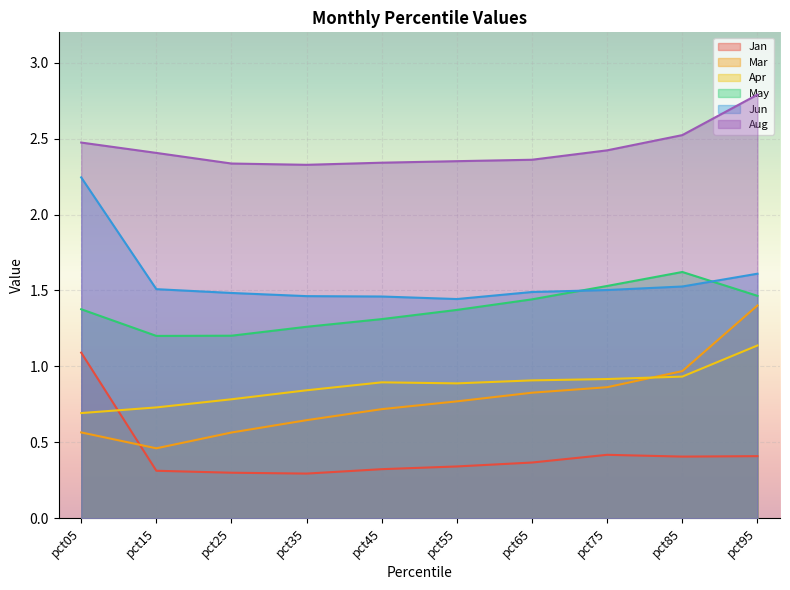

How many Jan values are between 0 and 1?

9